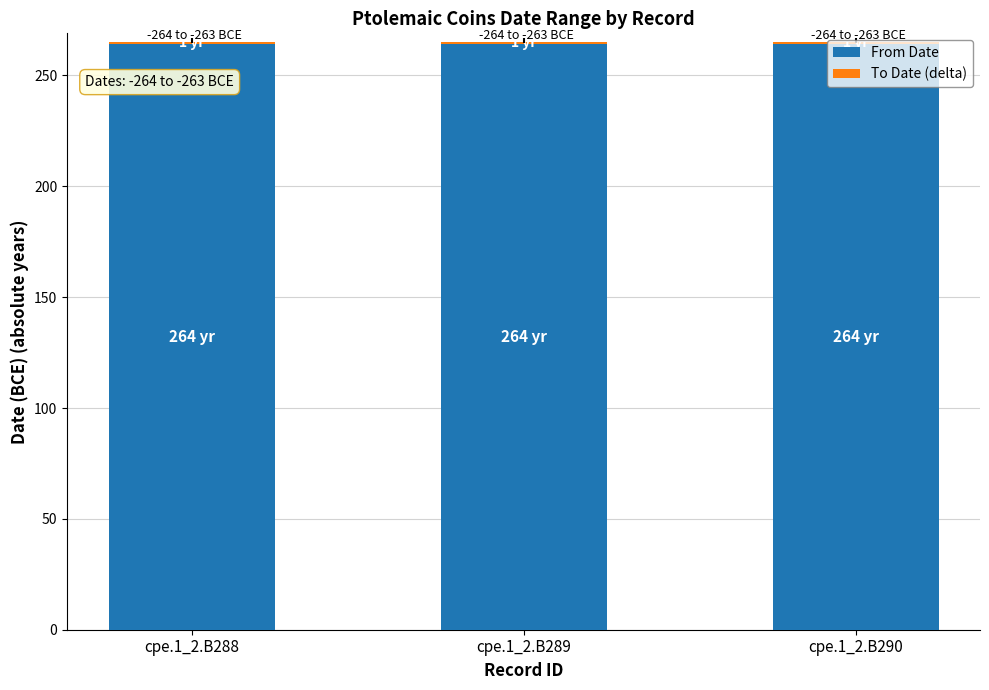

How many bars are there in total?

3